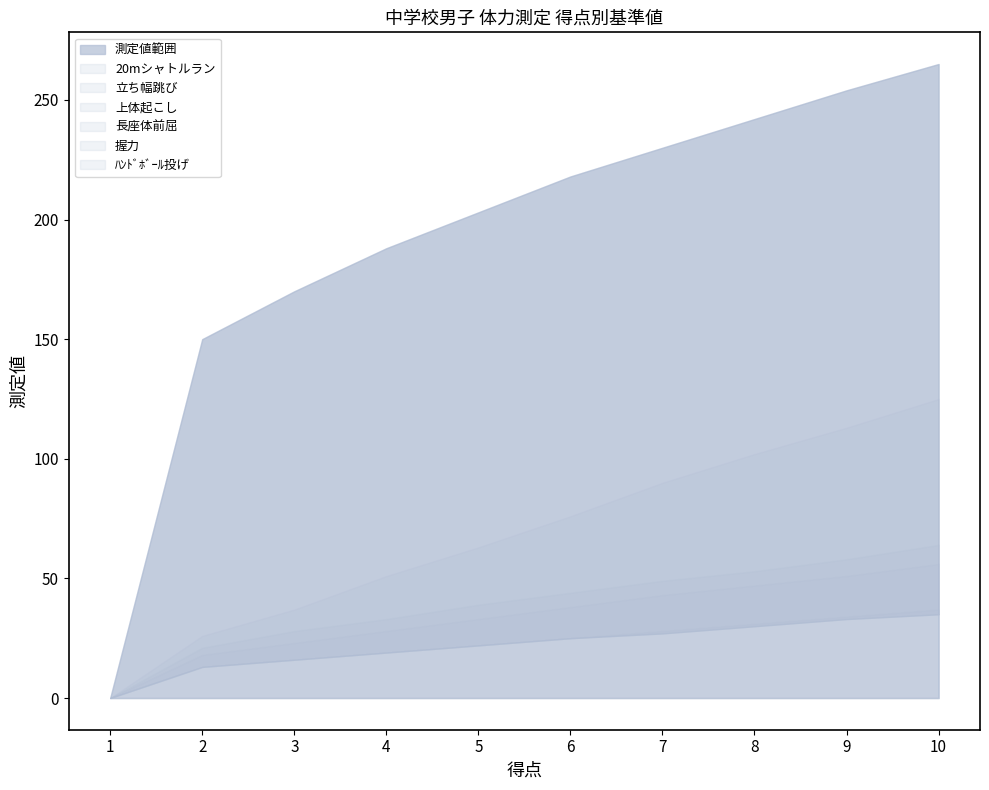

Which series has the largest total across all categories?

立ち幅跳び